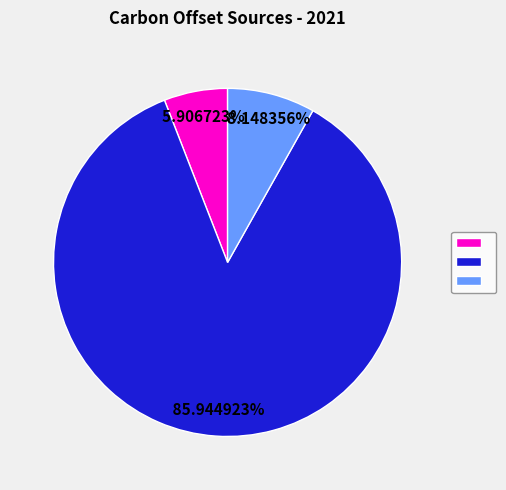

Does any single category account for the majority?

Yes